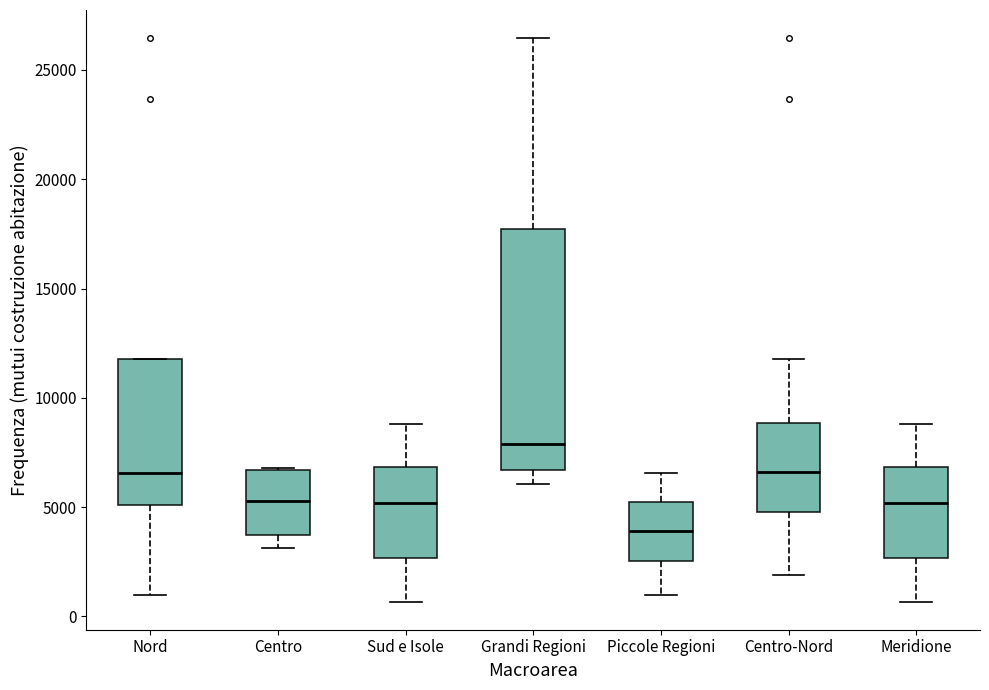

Reading left to right, read every box against the y-axis: the position of its median line, the range the box covers, and the ends of its whiskers. The values are not printed on the chart, so give them approximately, as read against the axis.

Nord: median 6500, box 5000 to 12000, whiskers 1000 to 12000
Centro: median 5500, box 3500 to 6500, whiskers 3000 to 7000
Sud e Isole: median 5000, box 2500 to 7000, whiskers 500 to 9000
Grandi Regioni: median 8000, box 6500 to 17500, whiskers 6000 to 26500
Piccole Regioni: median 4000, box 2500 to 5500, whiskers 1000 to 6500
Centro-Nord: median 6500, box 5000 to 9000, whiskers 2000 to 12000
Meridione: median 5000, box 2500 to 7000, whiskers 500 to 9000